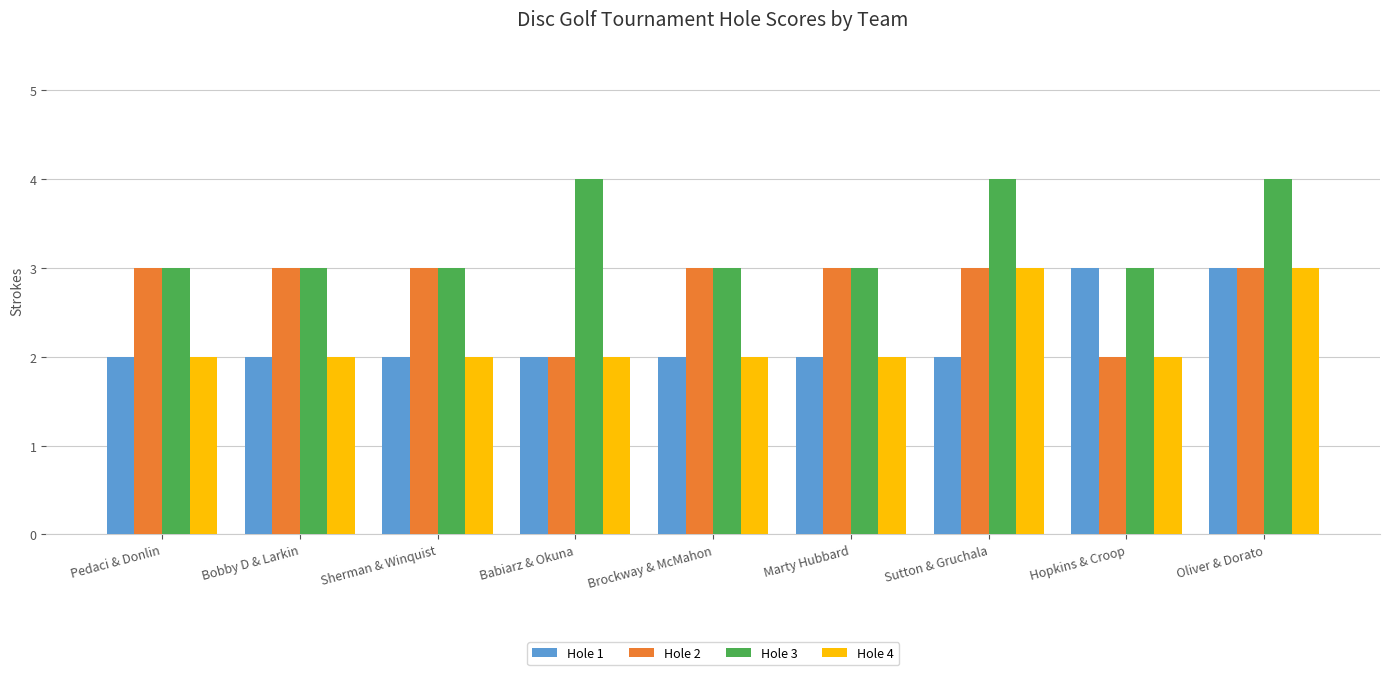

Count the number of data series in this chart.

4